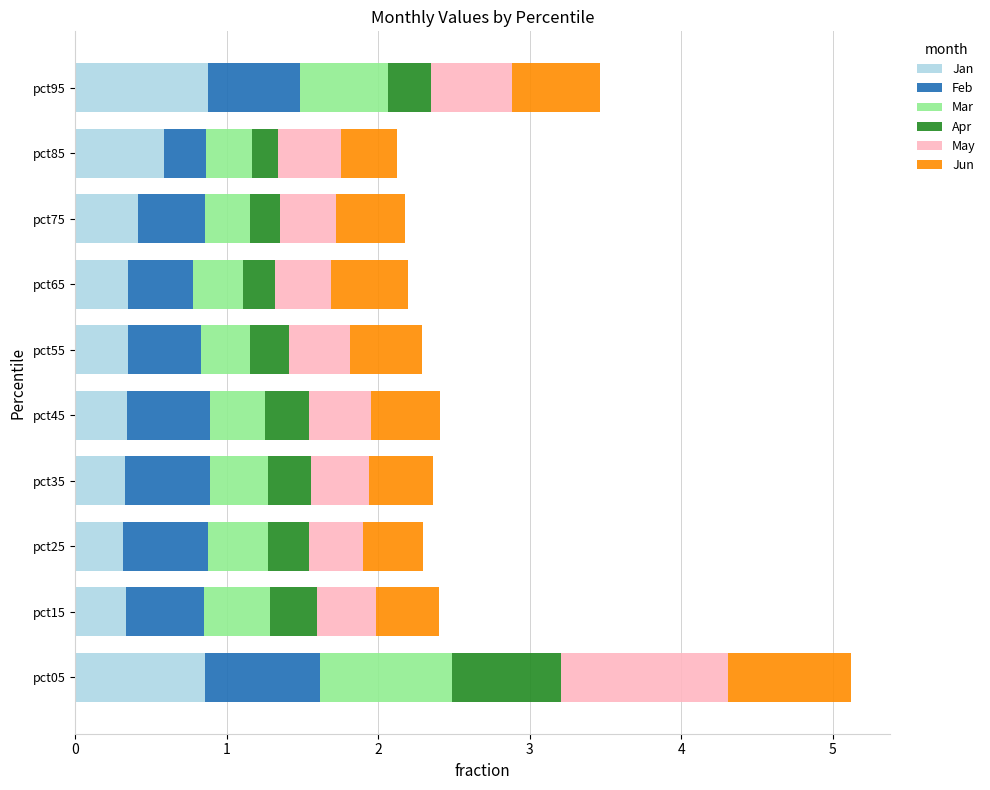

How many categories are shown in the chart?

10